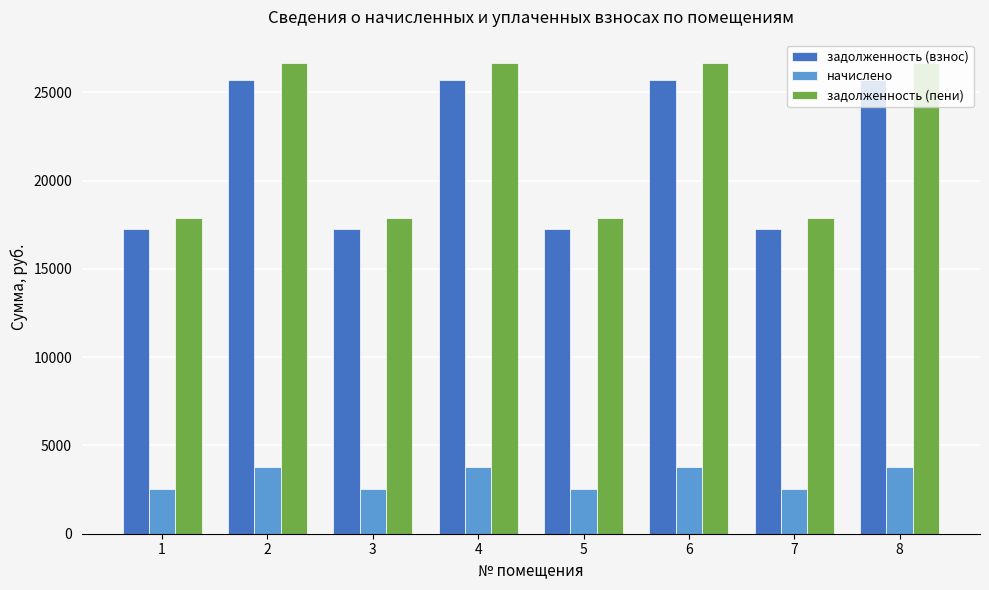

What is the greatest value displayed?

26653.6